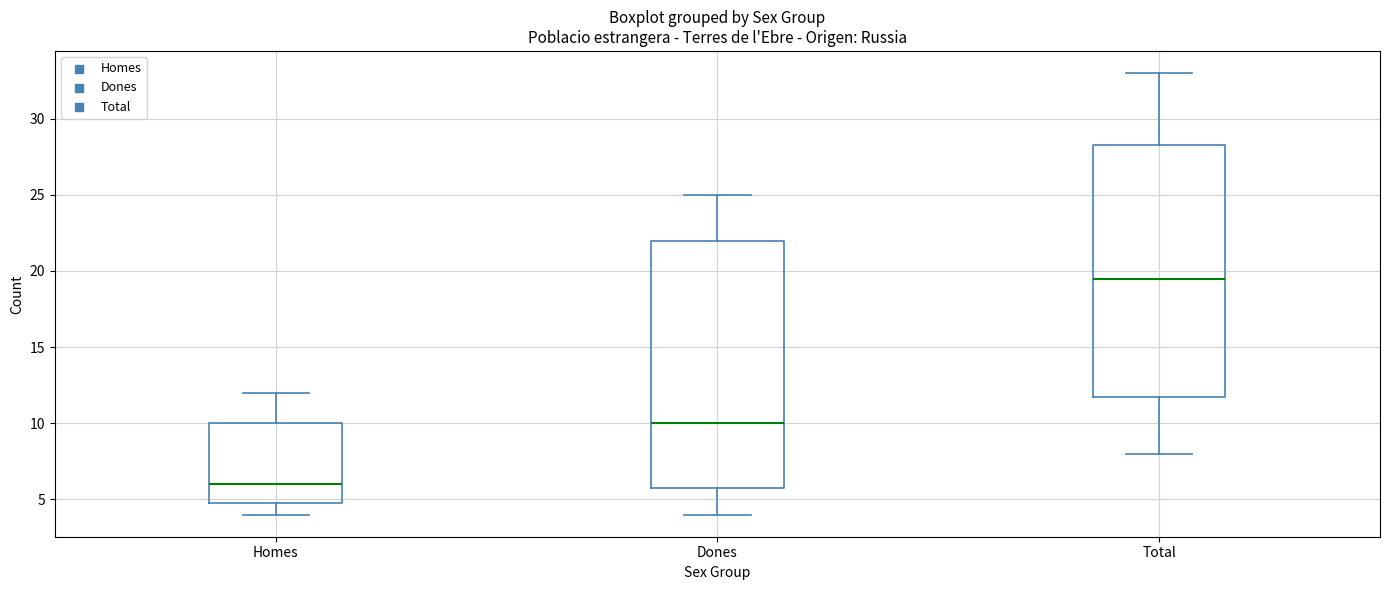

Where is the lower edge of the box for Total on the y-axis? The values are not printed on the chart, so give them approximately, as read against the axis.

12.0